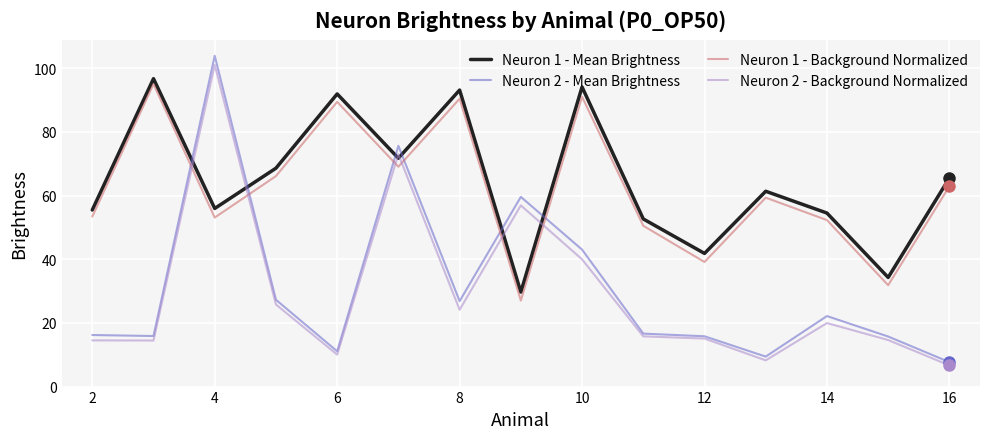

True or false: Neuron 1 - Background Normalized and Neuron 2 - Background Normalized cross at least once.

True